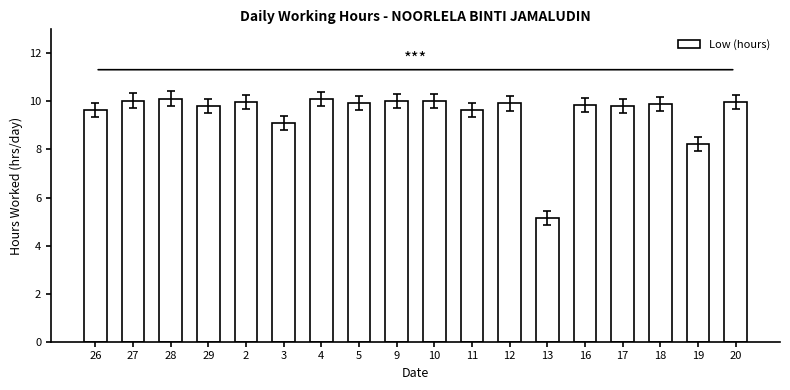

Is it true that the value at 13 is 5.2?

True